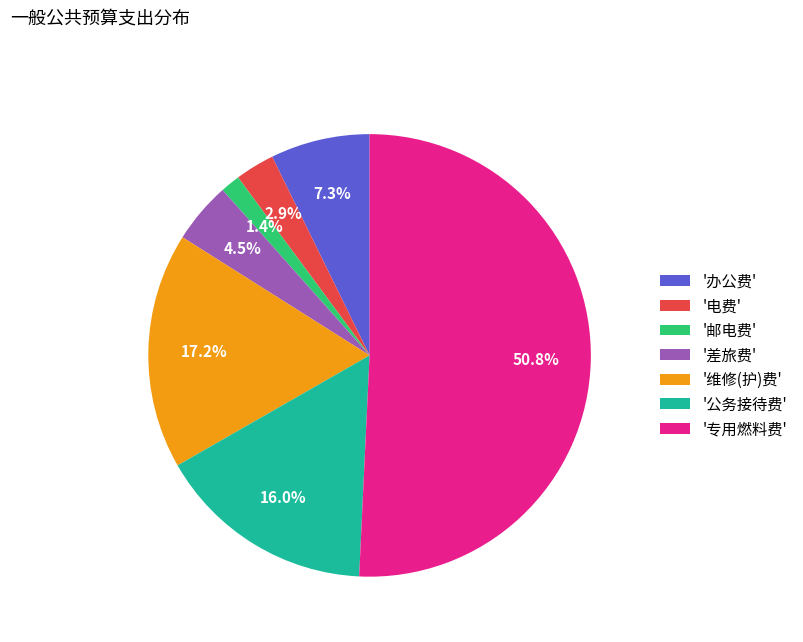

Rank the categories by value from highest to lowest.

'专用燃料费', '维修(护)费', '公务接待费', '办公费', '差旅费', '电费', '邮电费'